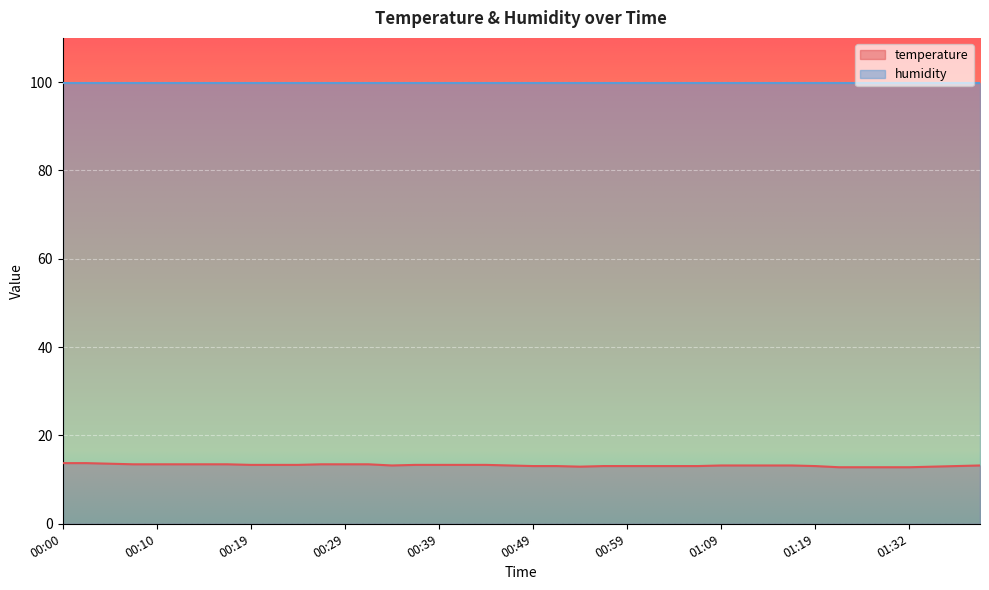

What is the label of the 5th point from the left?

00:10